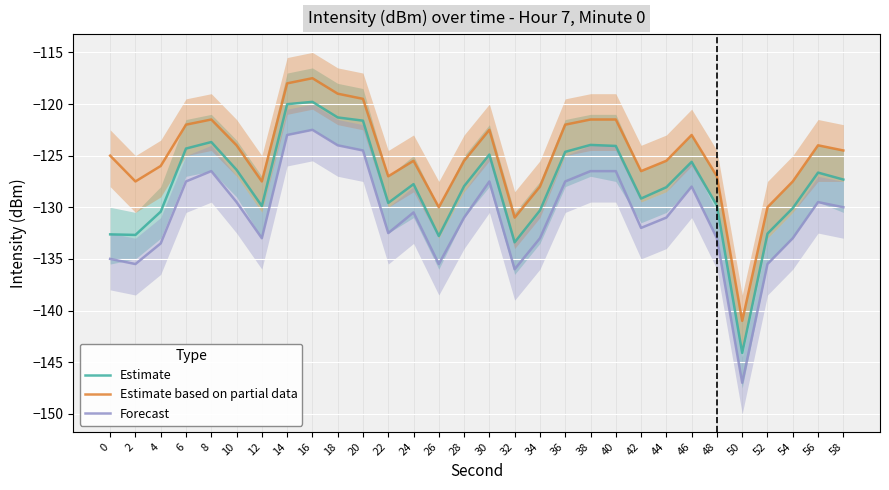

Where does the Estimate series first go above -127?

6